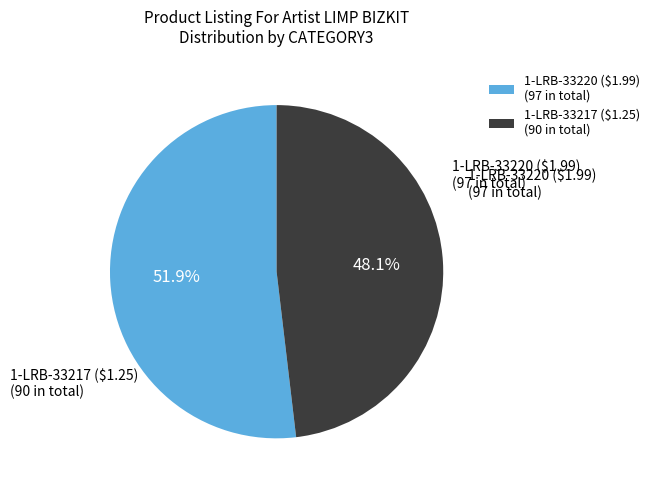

To the nearest percent, what is the difference between the largest and smallest slice percentages?

4%